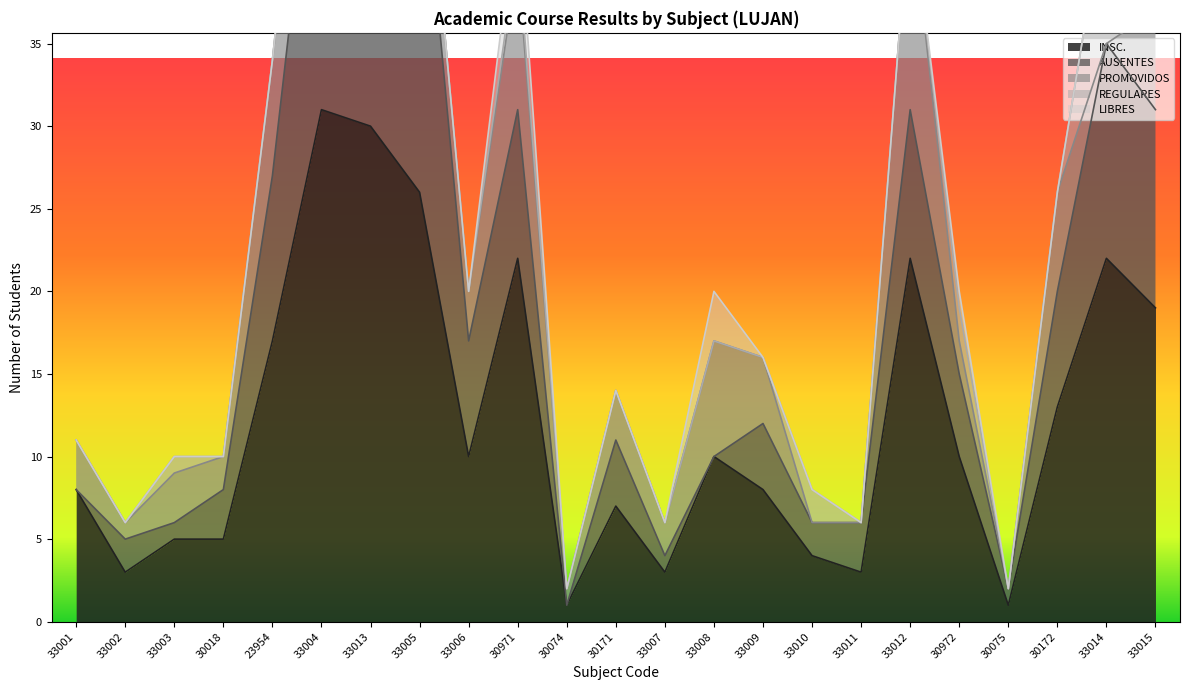

Where does the INSC. series first go above 10?

23954